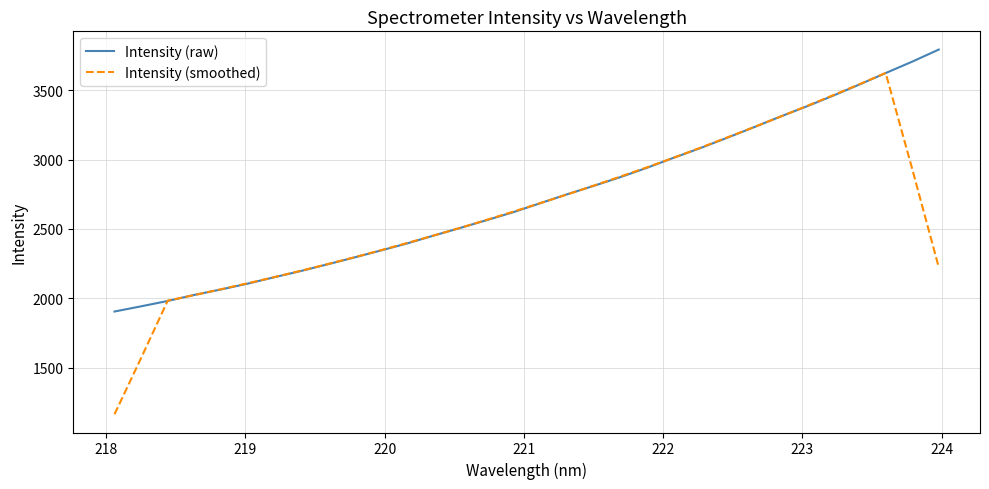

What is the highest value of the Intensity (raw) series?

3791.4